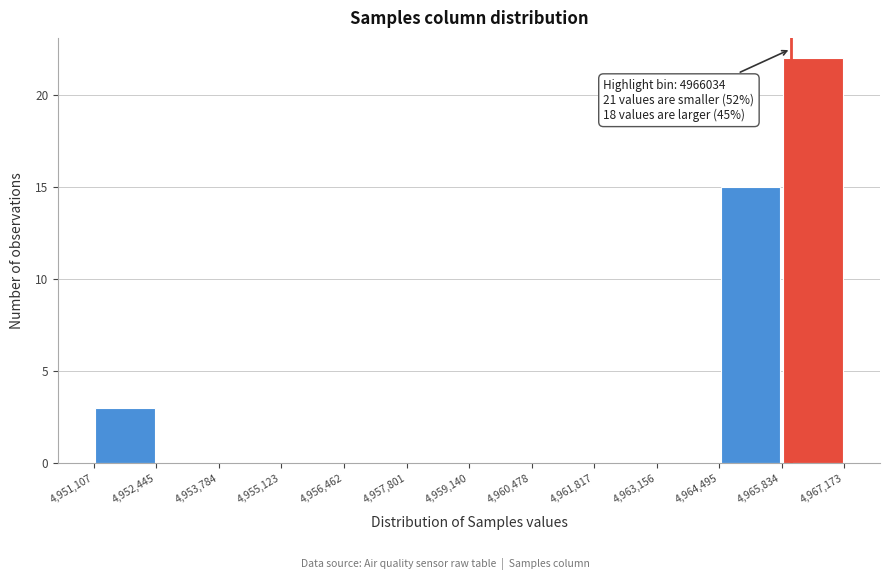

Which range on the x-axis has the tallest bar?

4,965,834 to 4,967,173